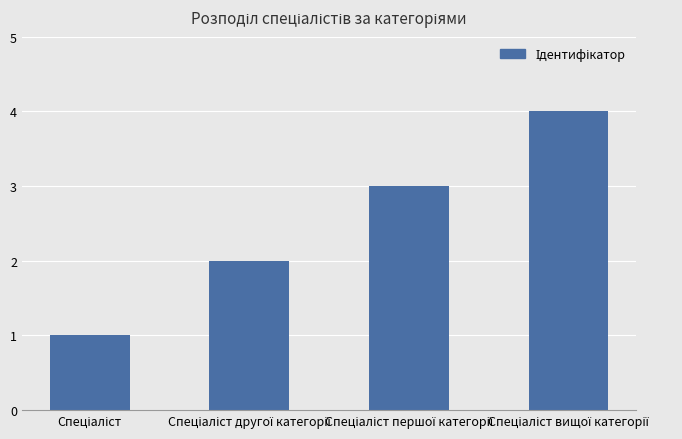

What is the value of the 4th bar from the left?

4